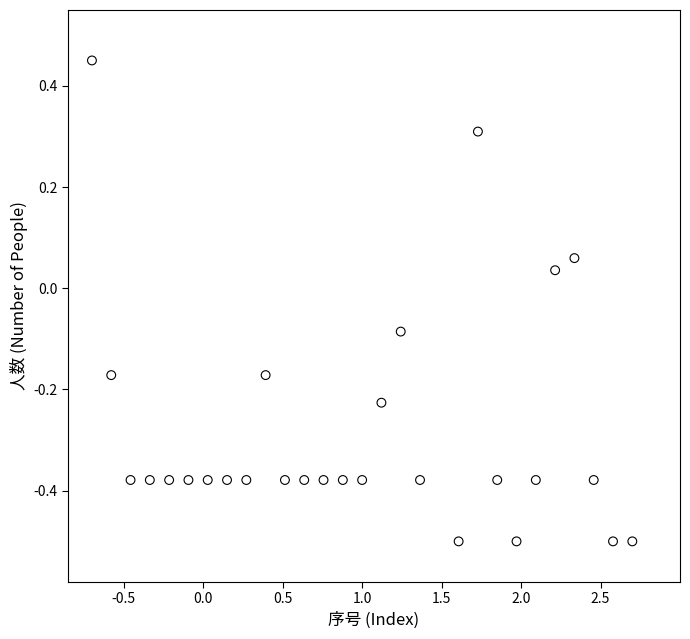

What is the range of X values (max minus min)?

3.4